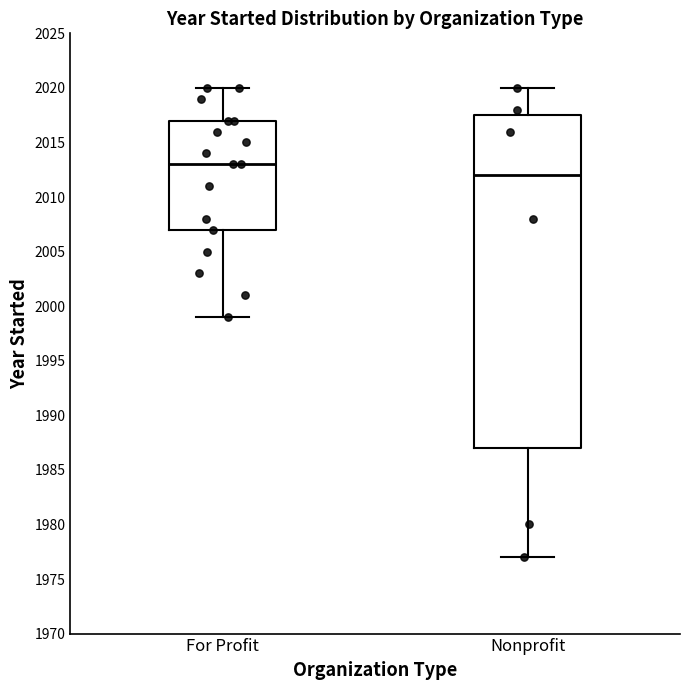

Reading left to right, read every box against the y-axis: the position of its median line, the range the box covers, and the ends of its whiskers. The values are not printed on the chart, so give them approximately, as read against the axis.

For Profit: median 2013.0, box 2007.0 to 2017.0, whiskers 1999.0 to 2020.0
Nonprofit: median 2012.0, box 1987.0 to 2017.5, whiskers 1977.0 to 2020.0